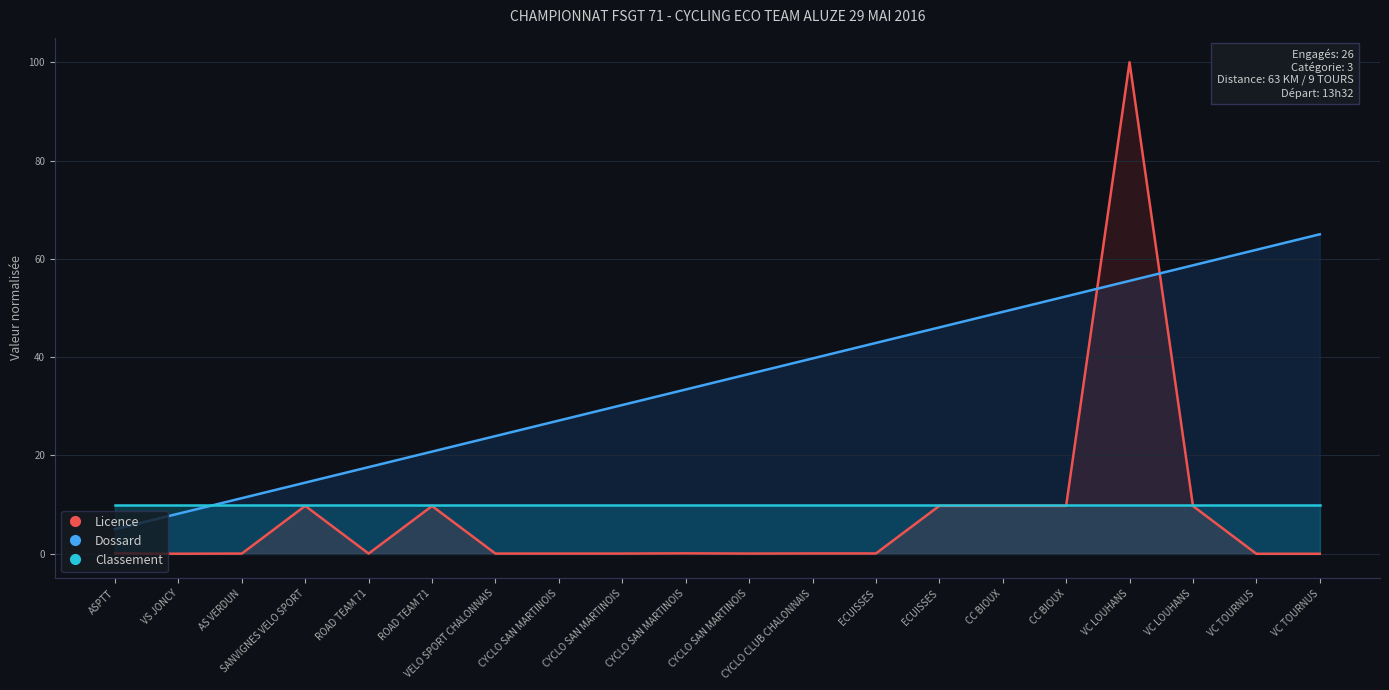

What is the difference between the highest and lowest values at VC LOUHANS?

90.0